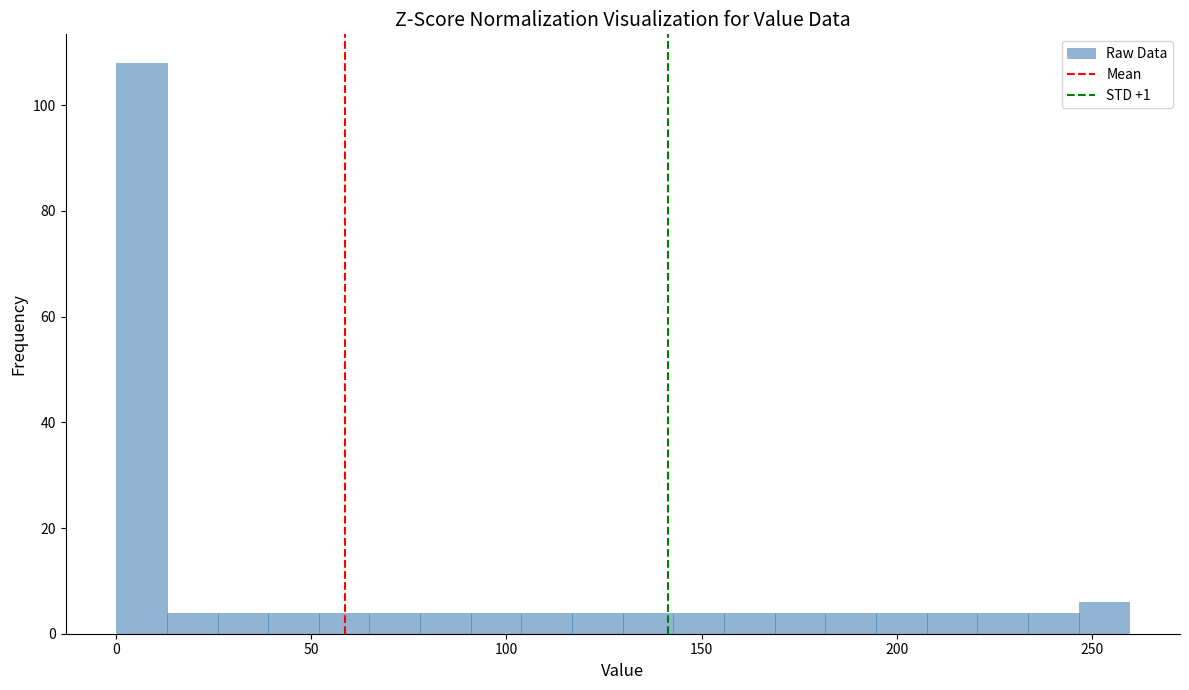

Read against the x-axis, roughly where is the centre of the tallest bar?

5